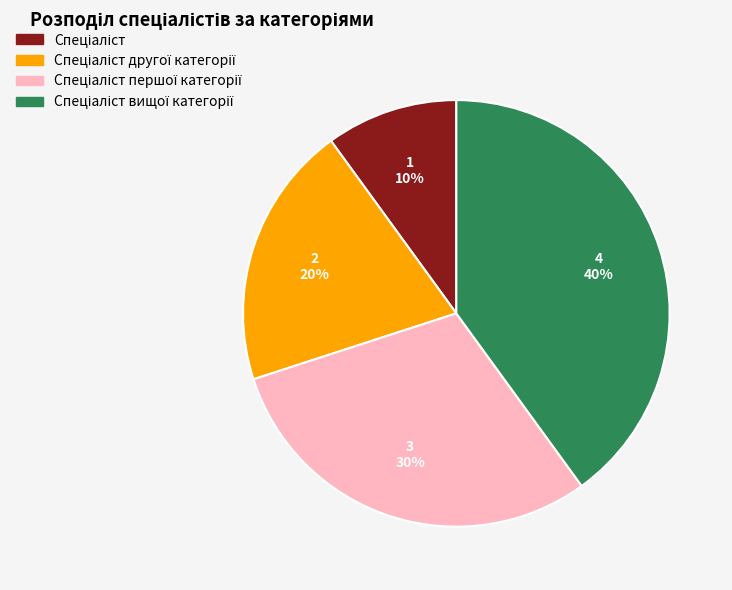

How many slices are in this pie chart?

4